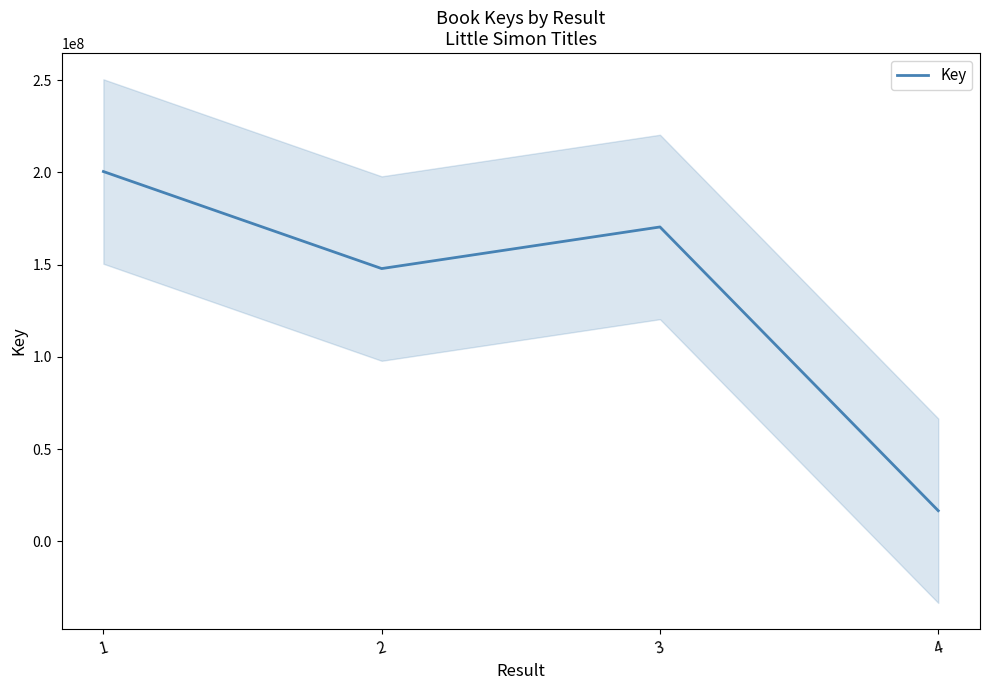

How many data points are less than 170426084?

2